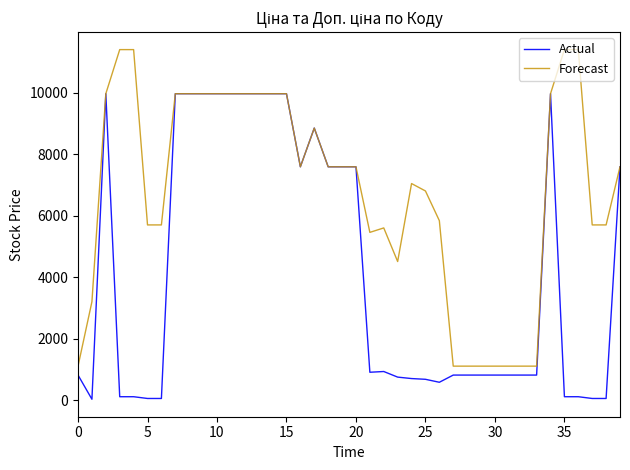

Rank the series by their maximum value, from highest to lowest.

Forecast, Actual